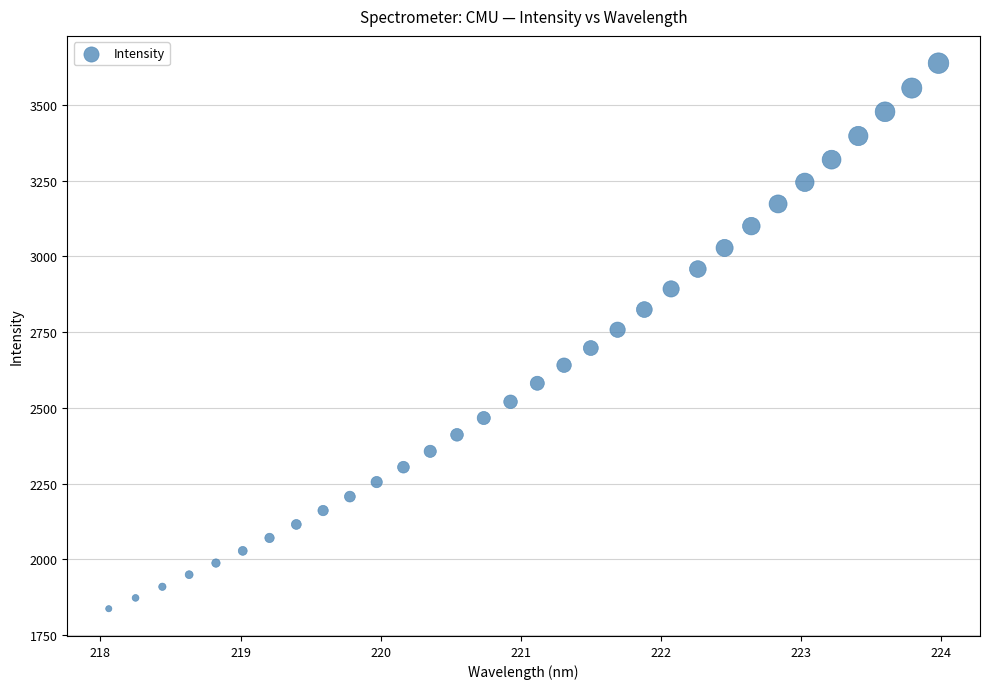

What is the range of X values (max minus min)?

5.9